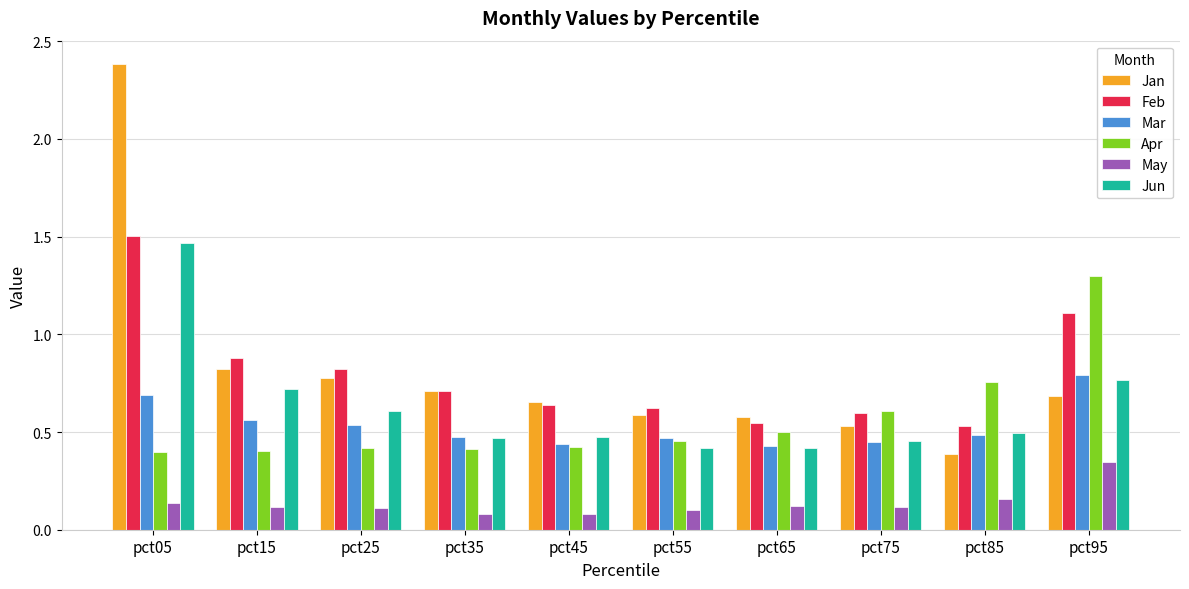

What are all the series names shown in the legend?

Jan, Feb, Mar, Apr, May, Jun